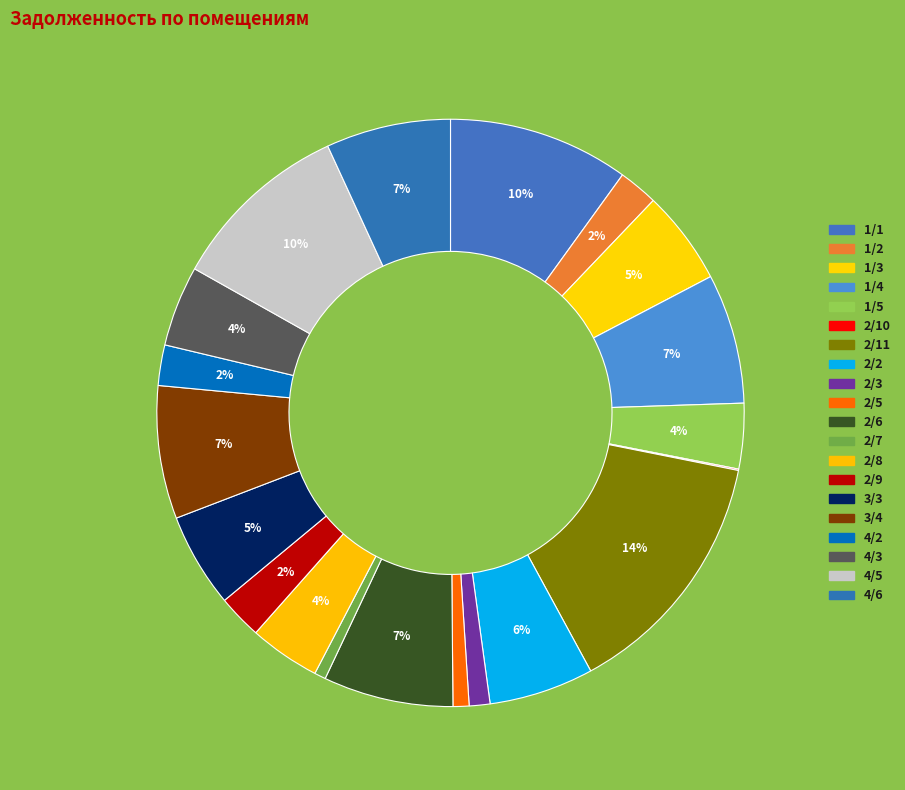

Is 1/1 the majority of the pie?

No